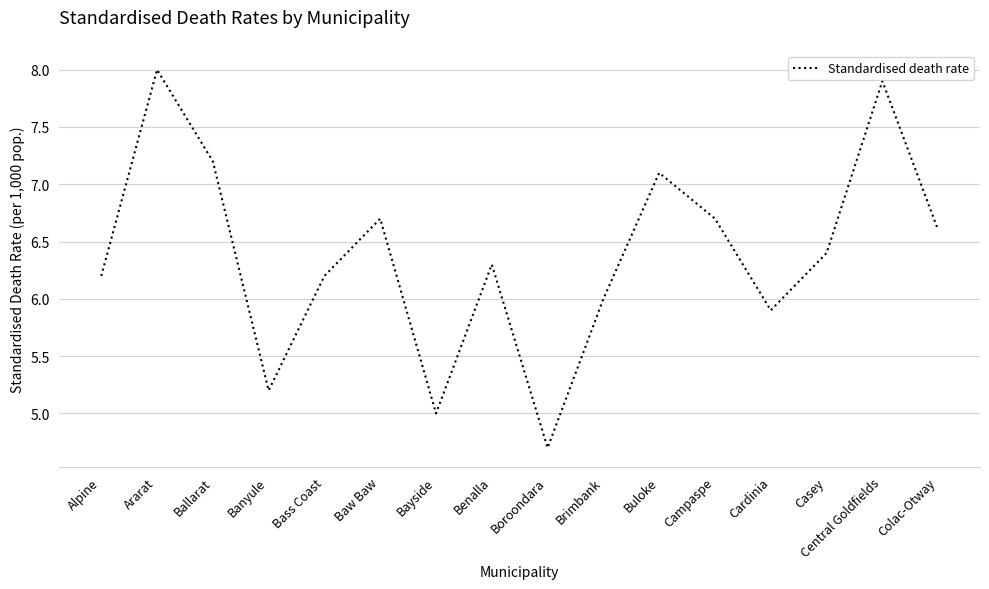

What position from the right is Colac-Otway?

1